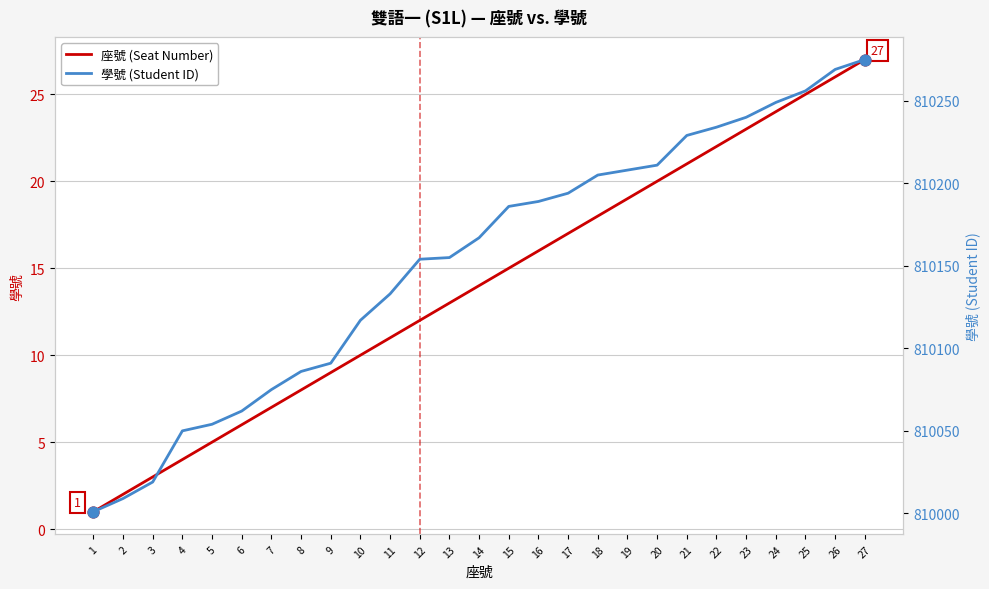

What are all the series names shown in the legend?

座號 (Seat Number), 學號 (Student ID)